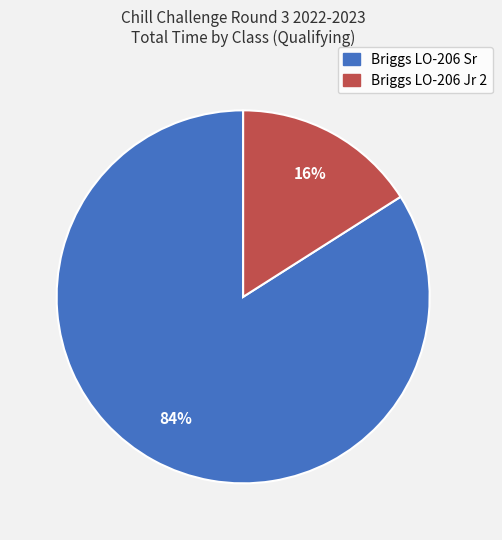

To the nearest percent, what is the difference between the largest and smallest slice percentages?

68%